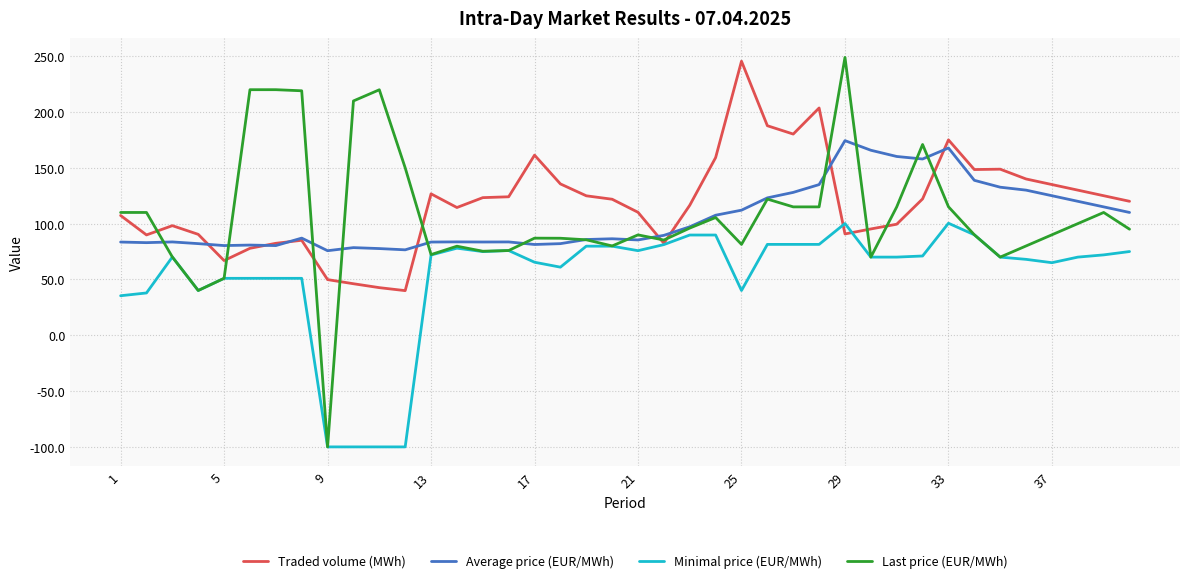

Which series has the largest range (max minus min)?

Last price (EUR/MWh)